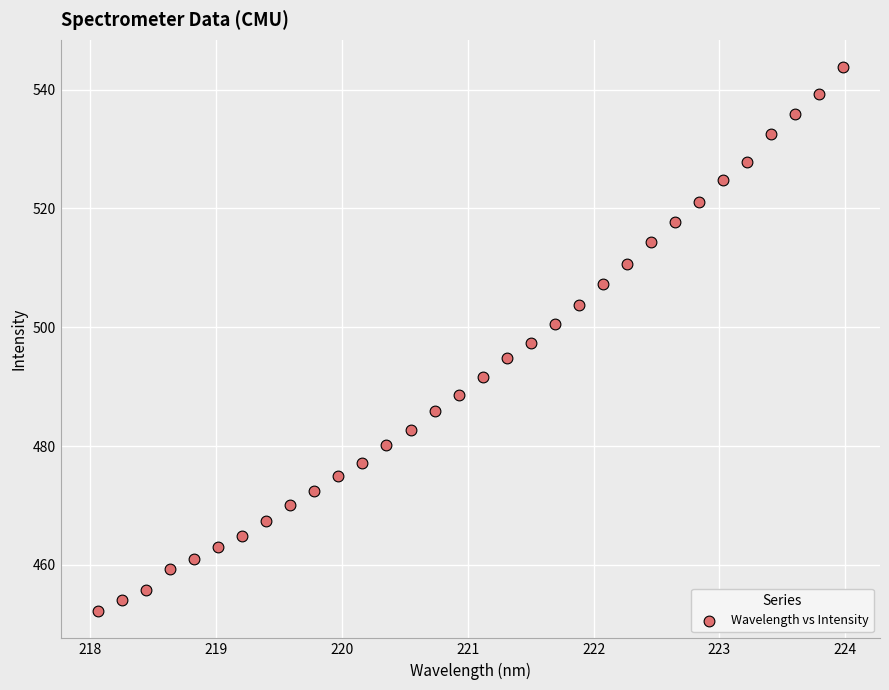

What is the range of X values (max minus min)?

5.9